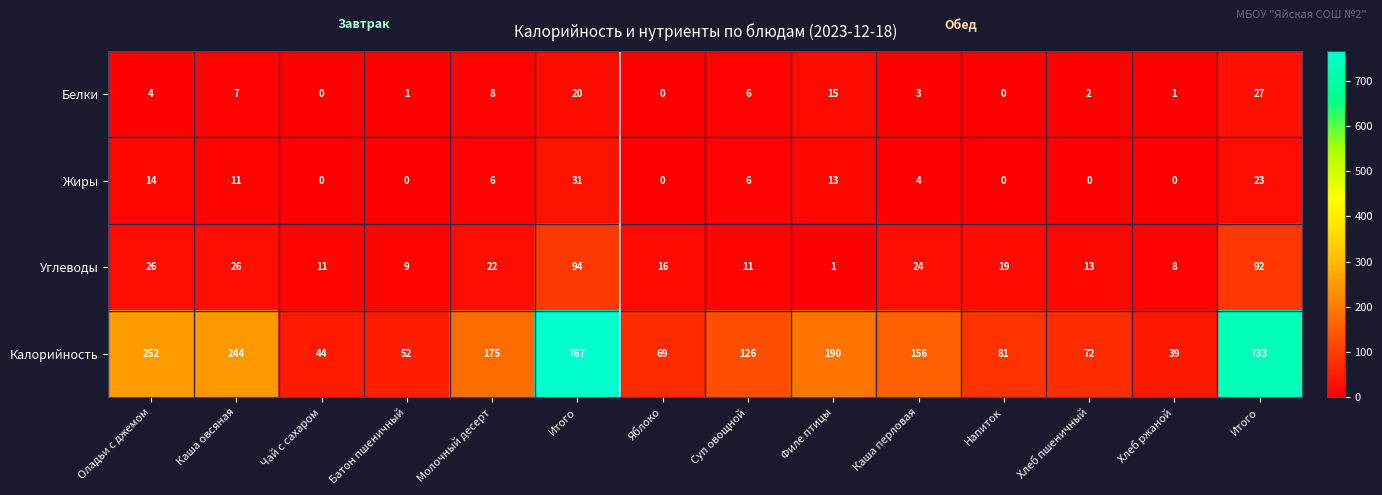

At Батон пшеничный, list the series in order from smallest to largest.

Жиры, Белки, Углеводы, Калорийность